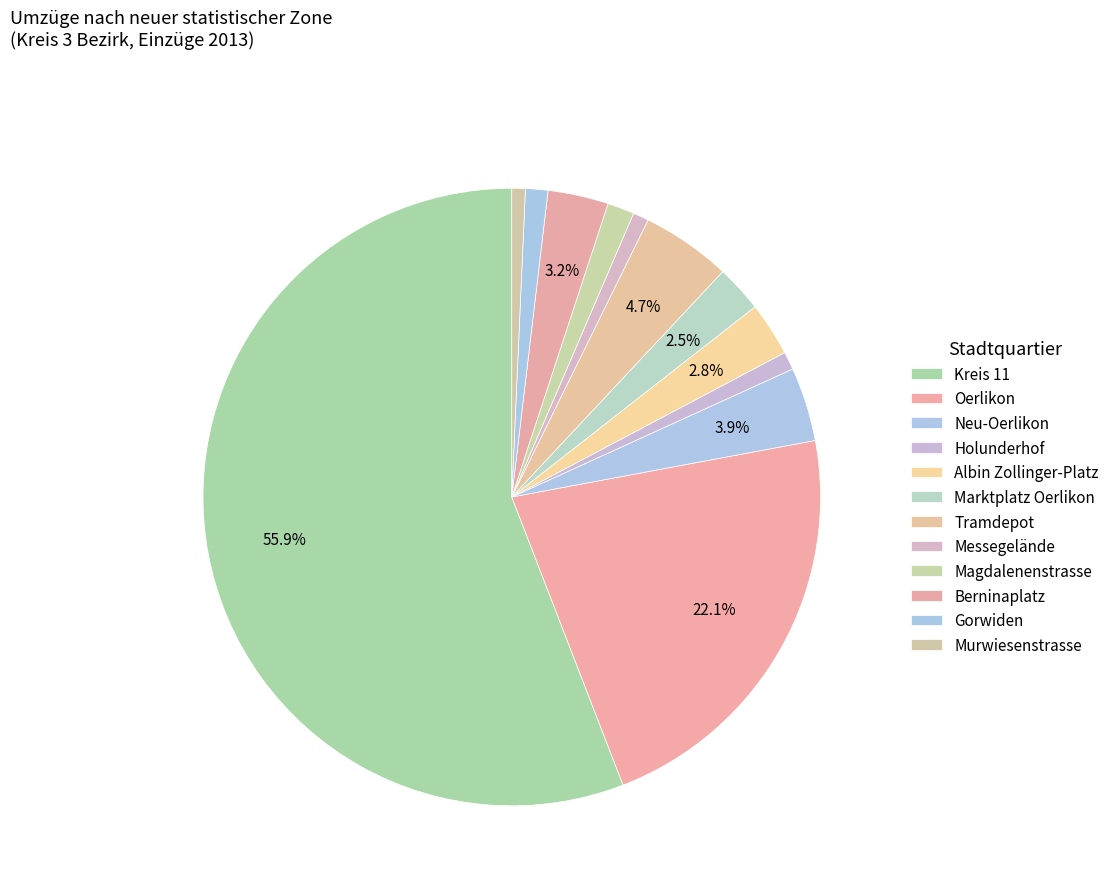

How many slices are in this pie chart?

12